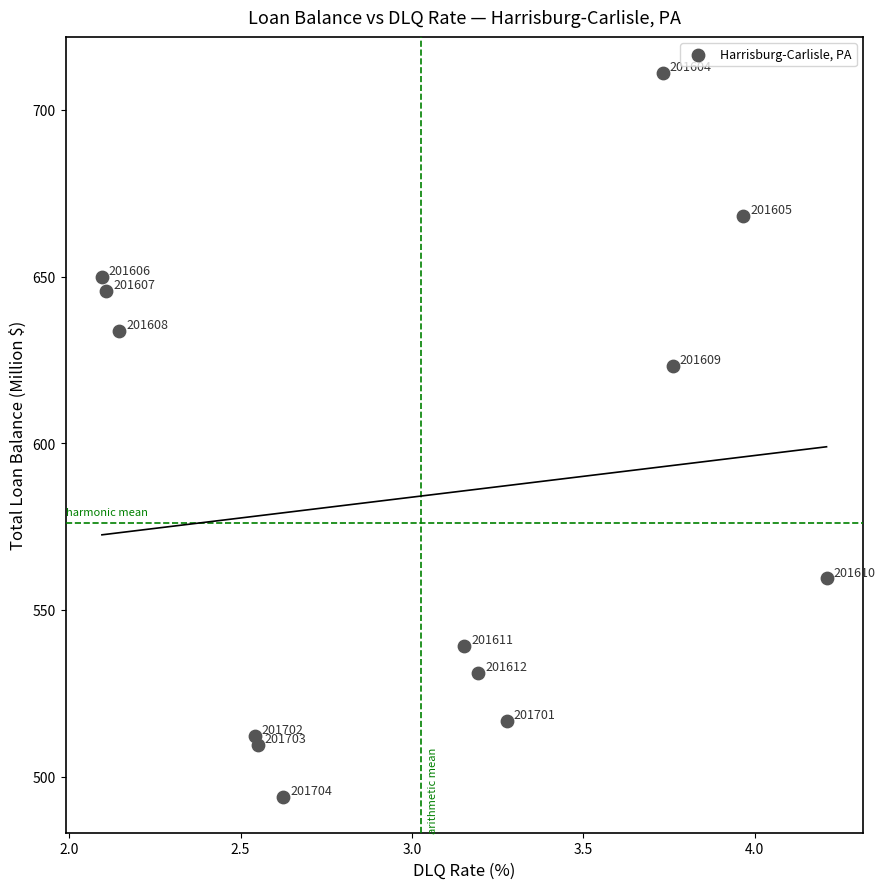

What Y value in the scatter plot is closest to 602?

623.3